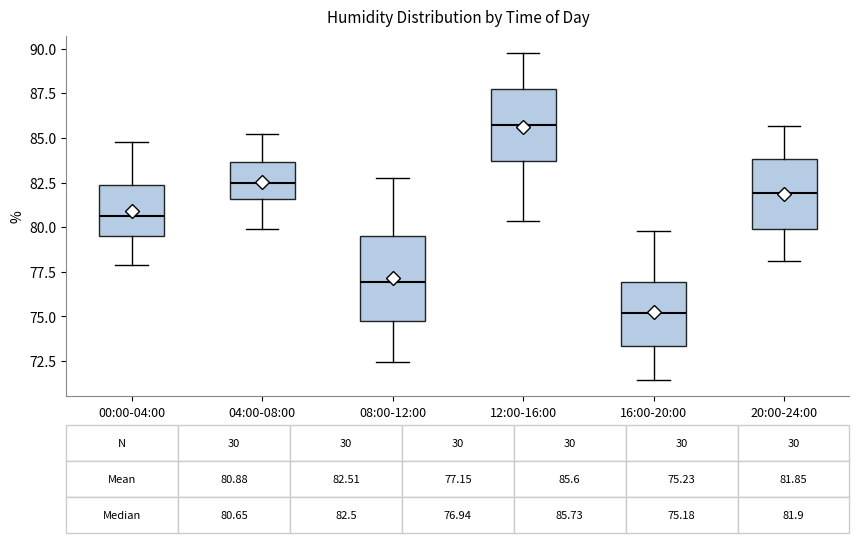

Which box's median line is the highest?

12:00-16:00